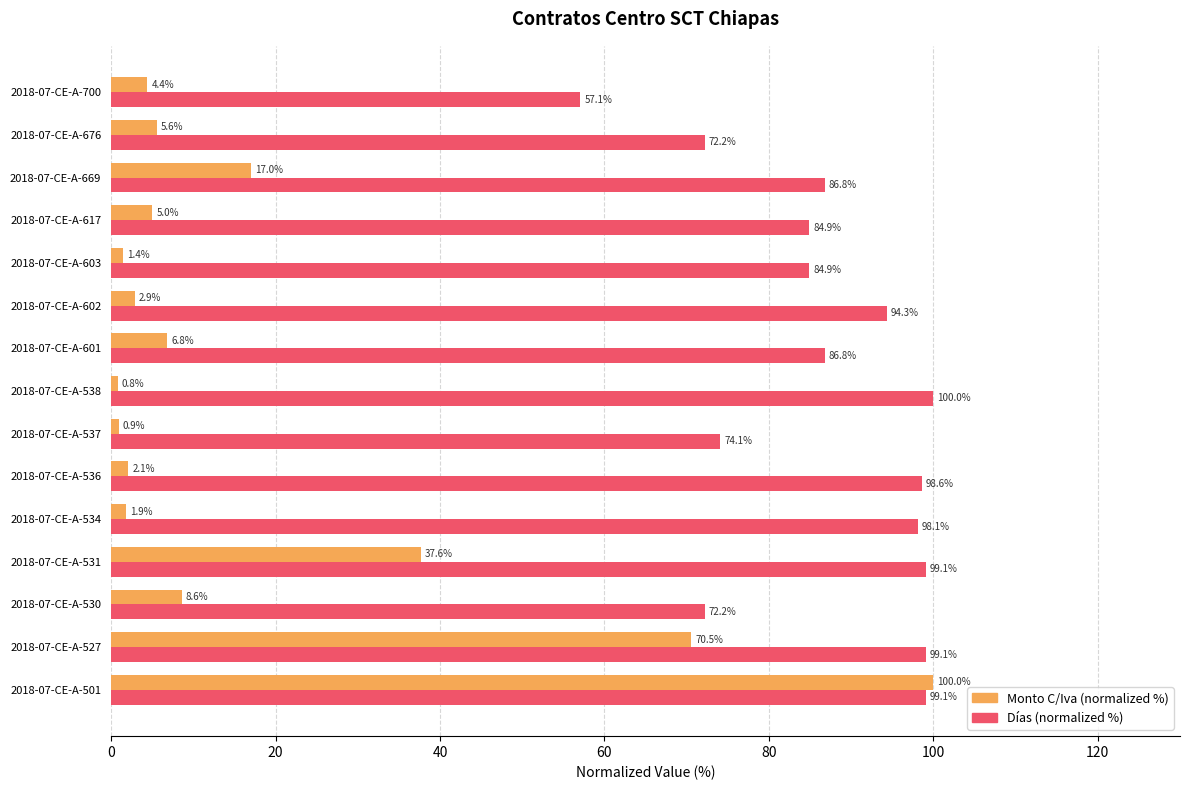

What is the difference between the second highest and minimum values in the Días (normalized %) series?

42.0